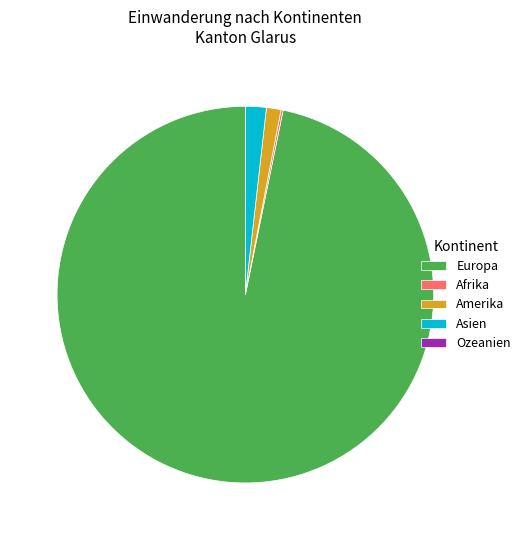

Is it true that Europa is 97% of the pie?

True